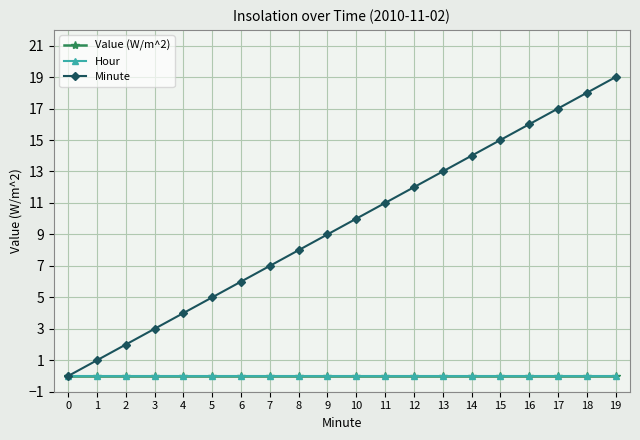

How many lines are shown in the chart?

3